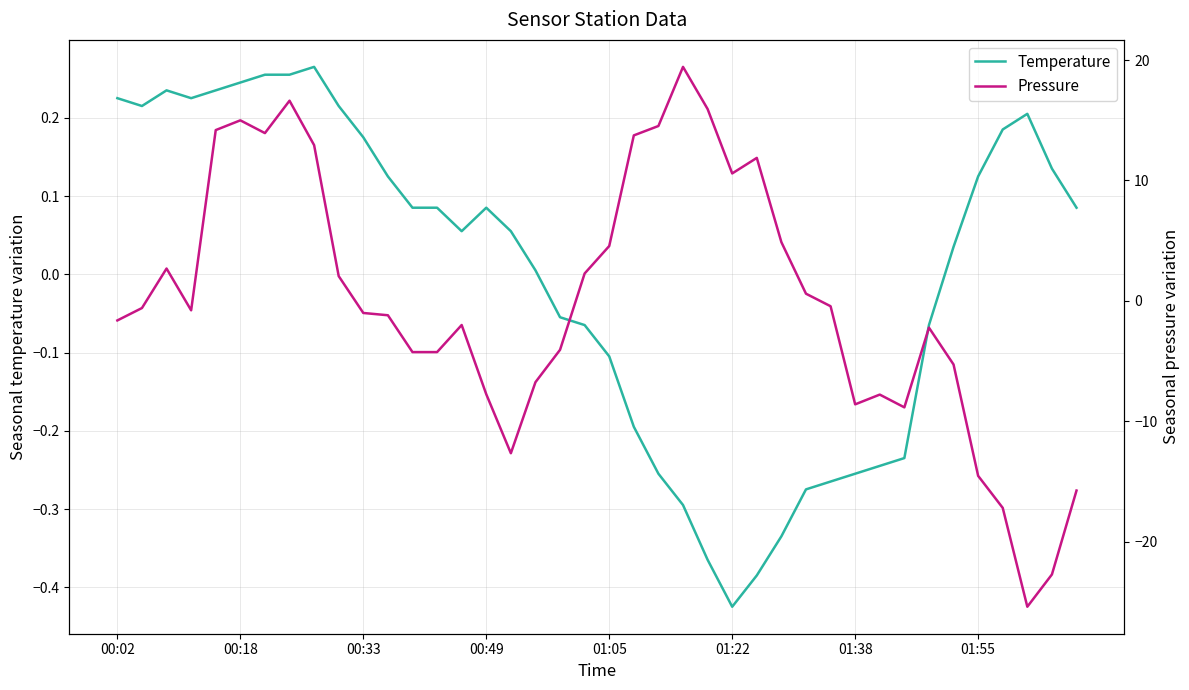

True or false: BME280 Temperature has a value of 0.0 at 34.

False